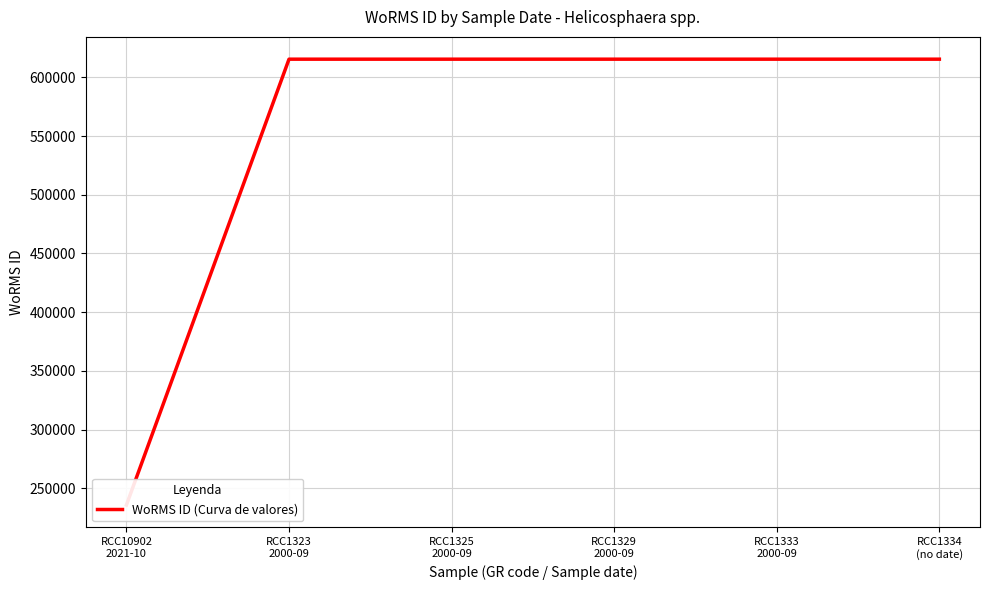

What position from the left is RCC1333
2000-09?

5